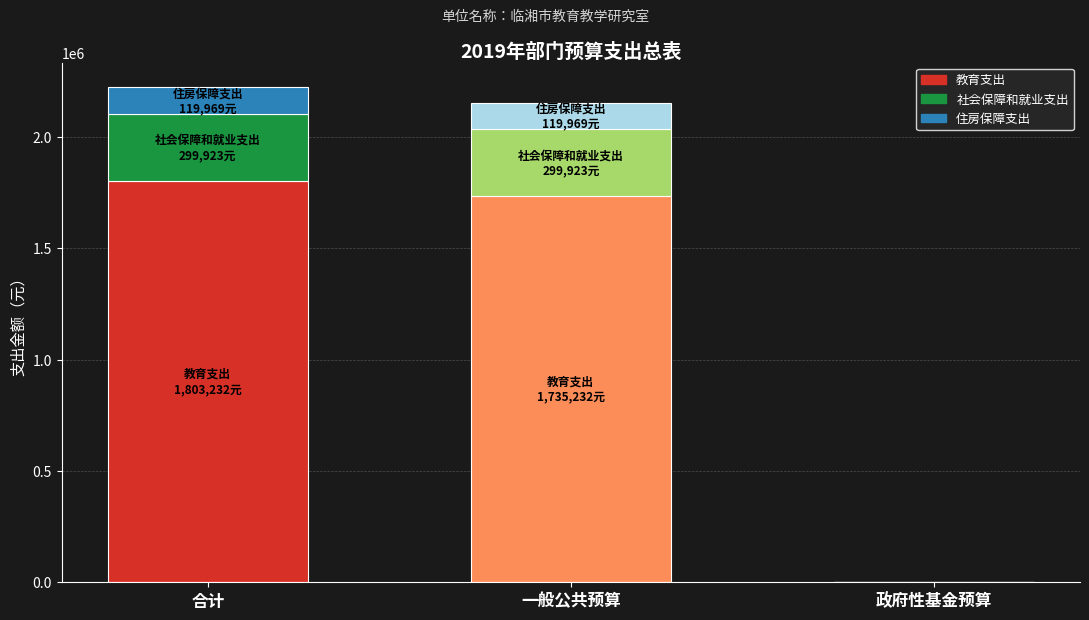

Is it true that 社会保障和就业支出 equals 299923.2 at 一般公共预算?

True